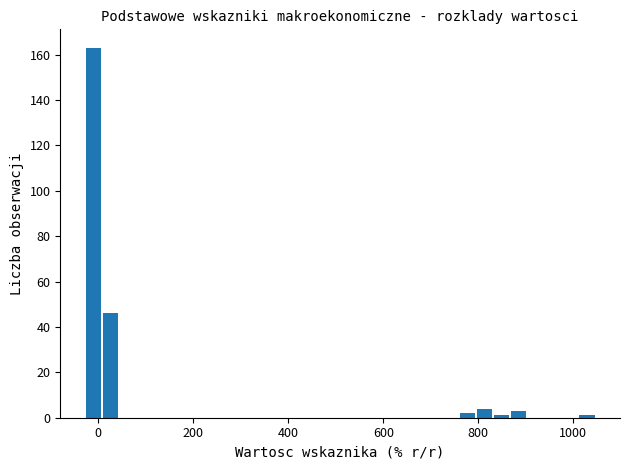

Around what value on the x-axis is the tallest bar? Give the approximate position of its centre, as read against the axis.

-20